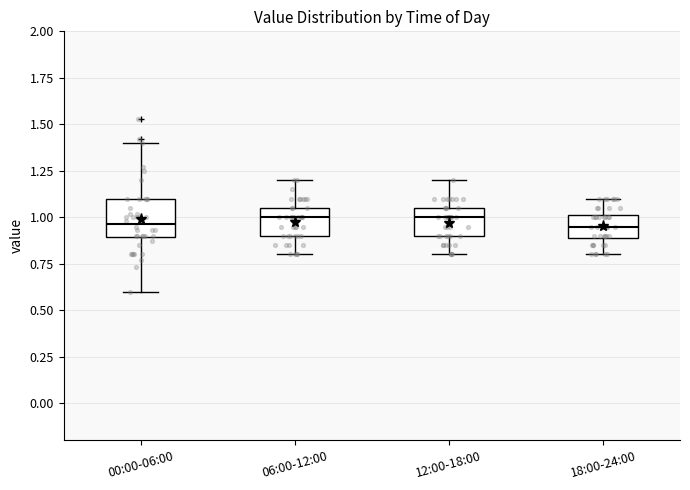

Where is the lower edge of the box for 00:00-06:00 on the y-axis? The values are not printed on the chart, so give them approximately, as read against the axis.

0.90